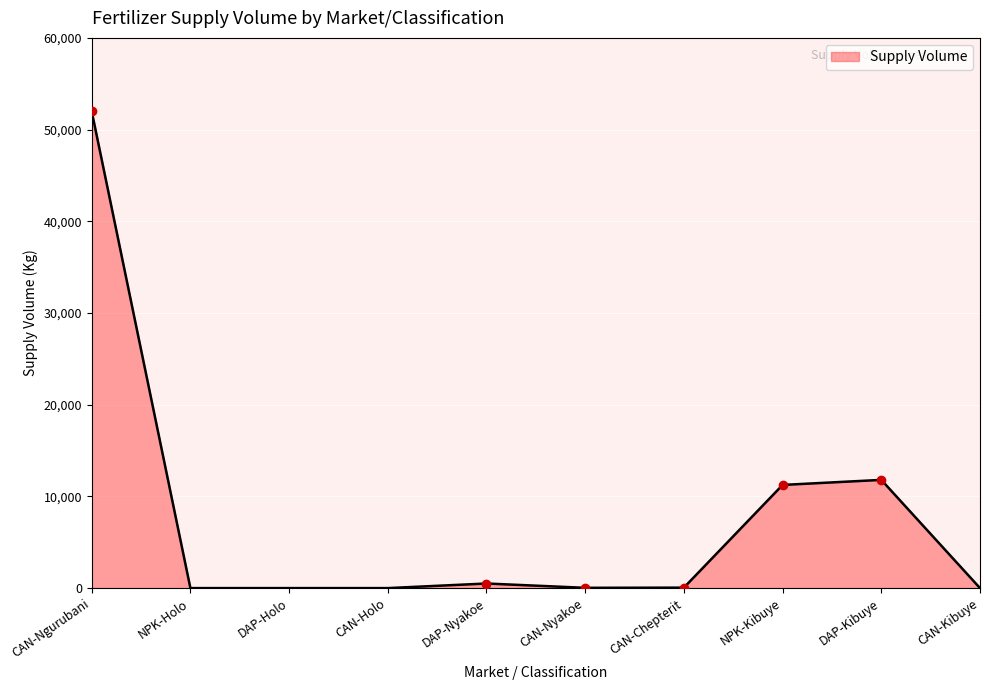

What position from the right is CAN-Holo?

7